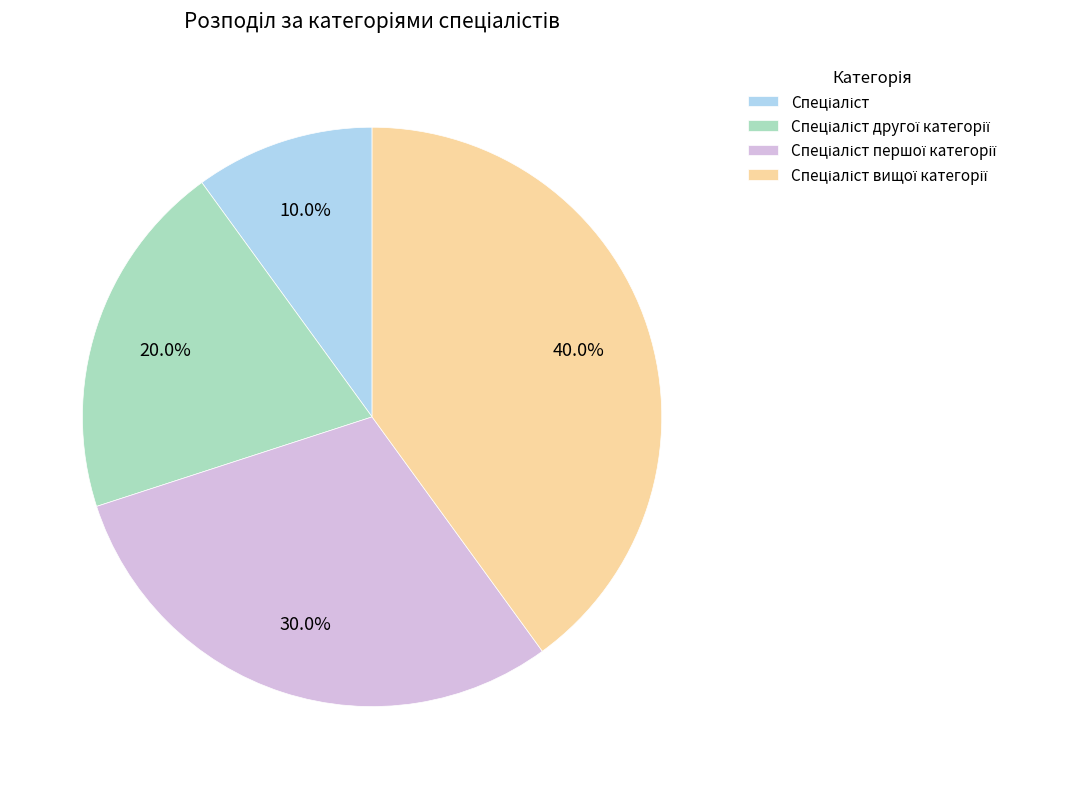

Is there a majority slice in this chart?

No